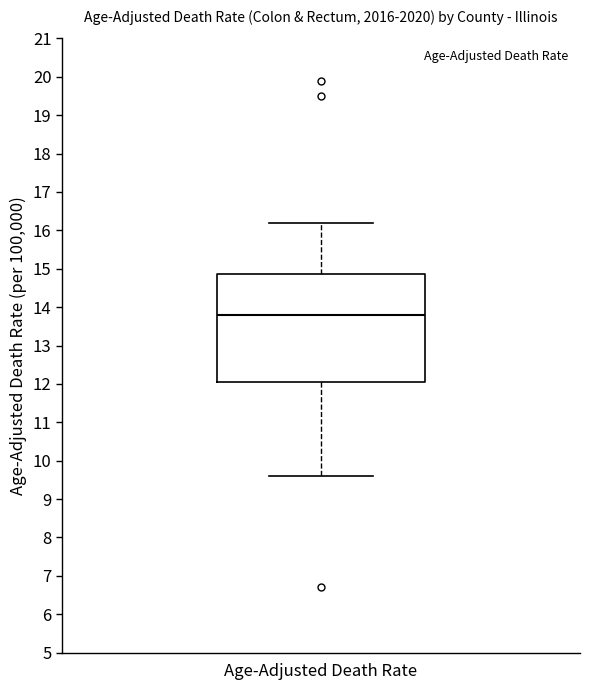

Read this box plot against the y-axis: the position of the median line, the range covered by the box, and the ends of both whiskers. The values are not printed on the chart, so give them approximately, as read against the axis.

median 13.8, box 12.1 to 14.9, whiskers 9.6 to 16.2